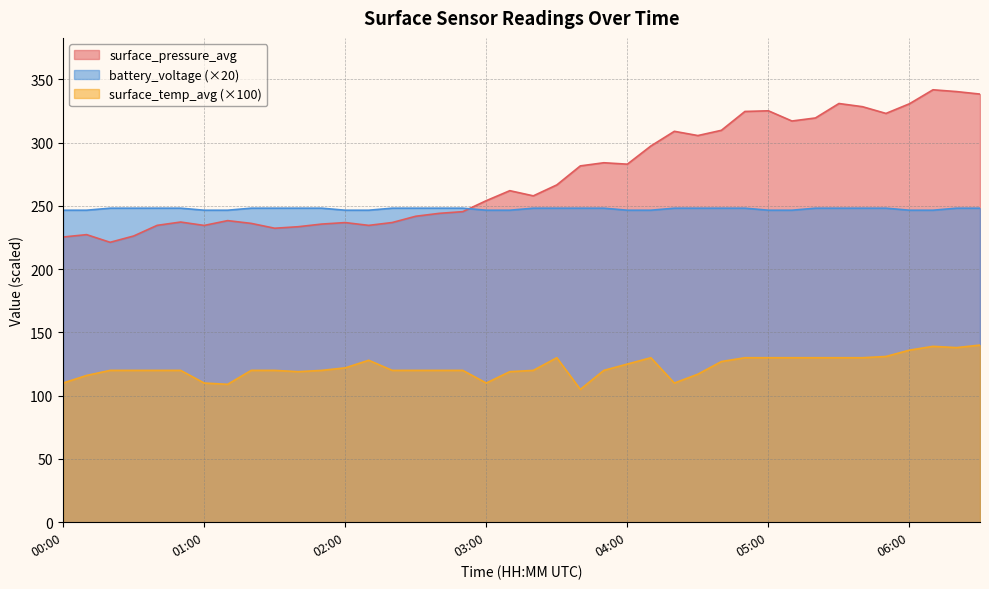

What is the average value of the surface_temp_avg series?

122.8